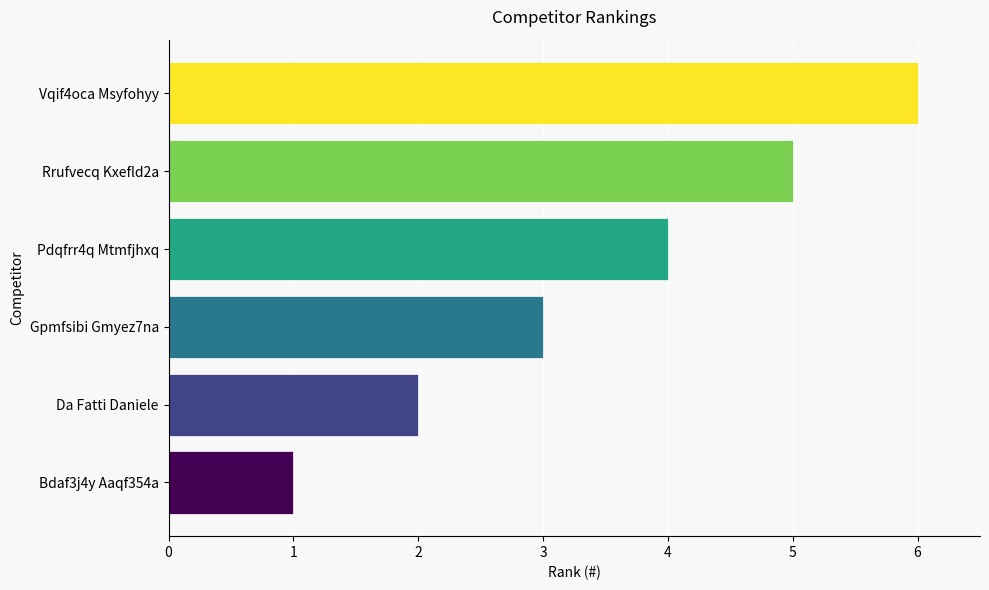

What is the sum of all values?

21